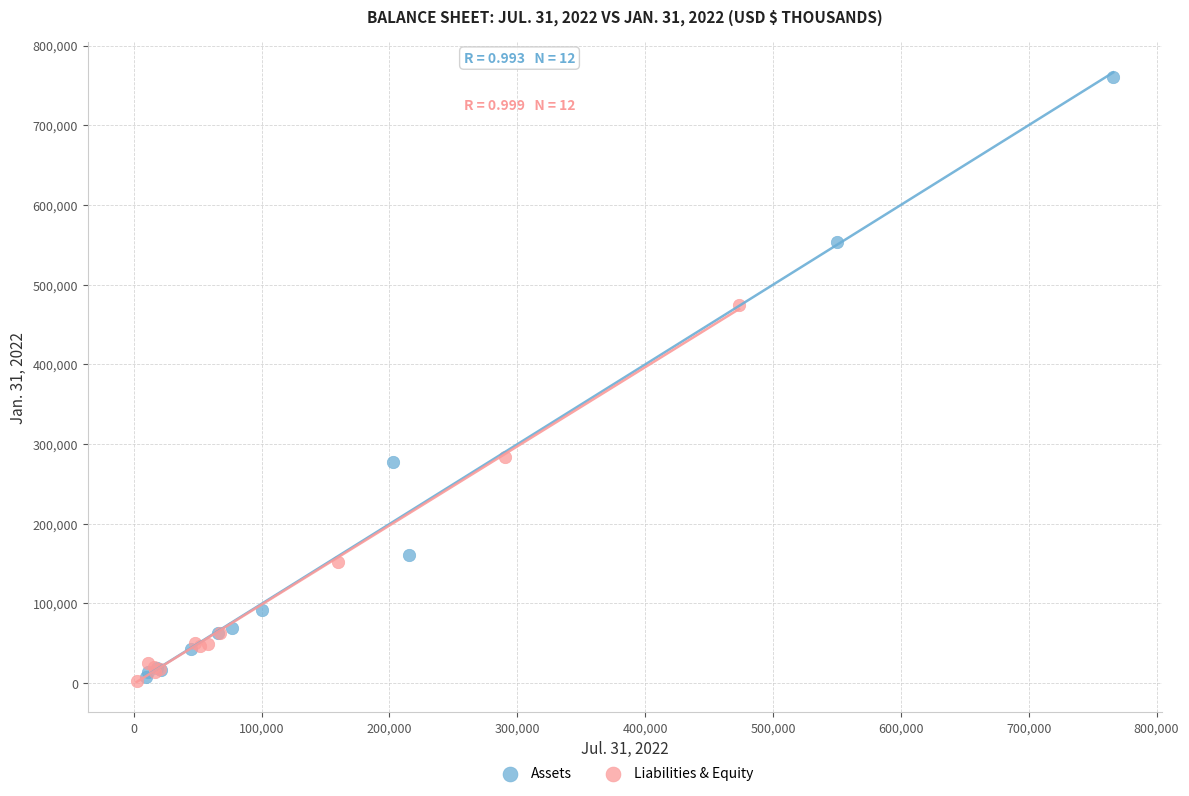

Which series has the largest Y range (max minus min)?

Assets